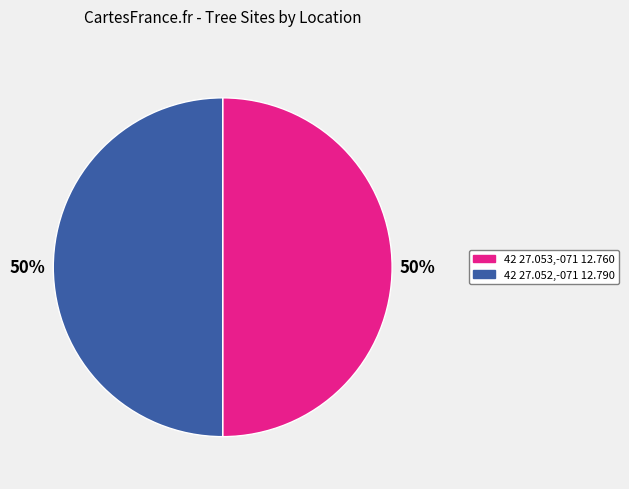

To the nearest percent, what is the average slice percentage?

50%